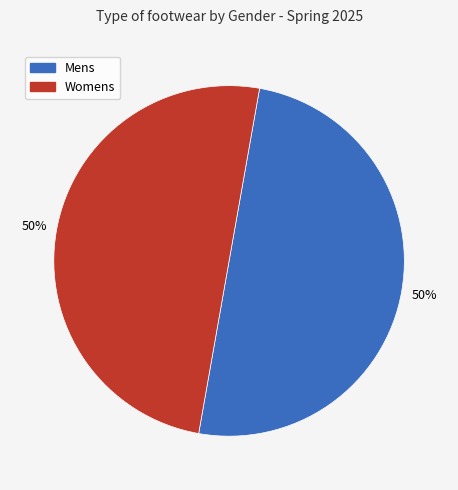

To the nearest percent, what portion does Womens represent?

50%